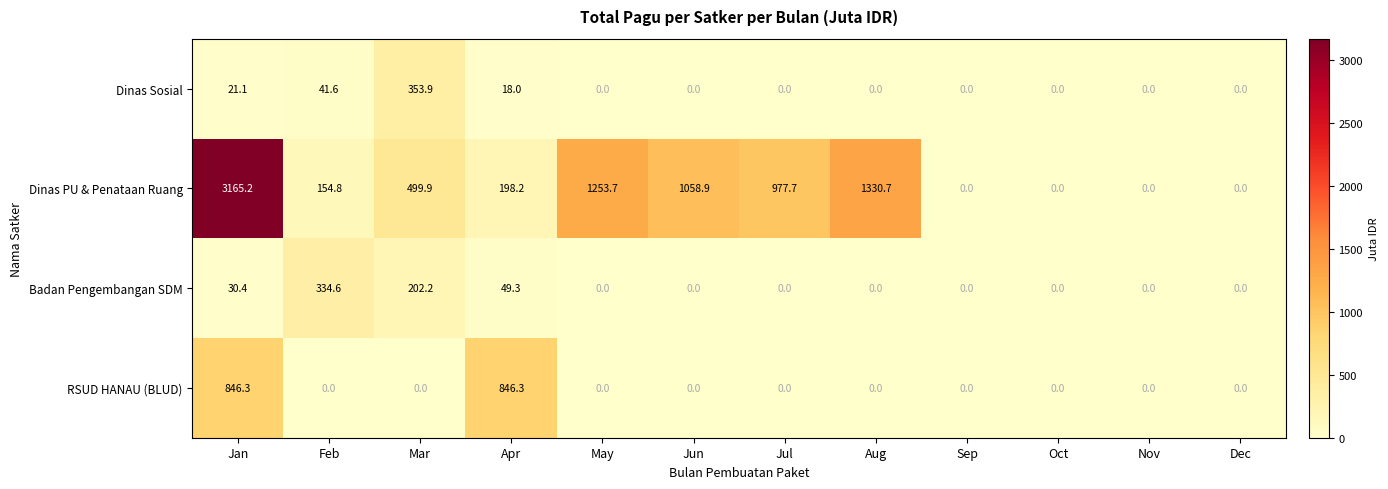

Between Mar and Aug, which series saw the biggest shift?

Dinas PU & Penataan Ruang